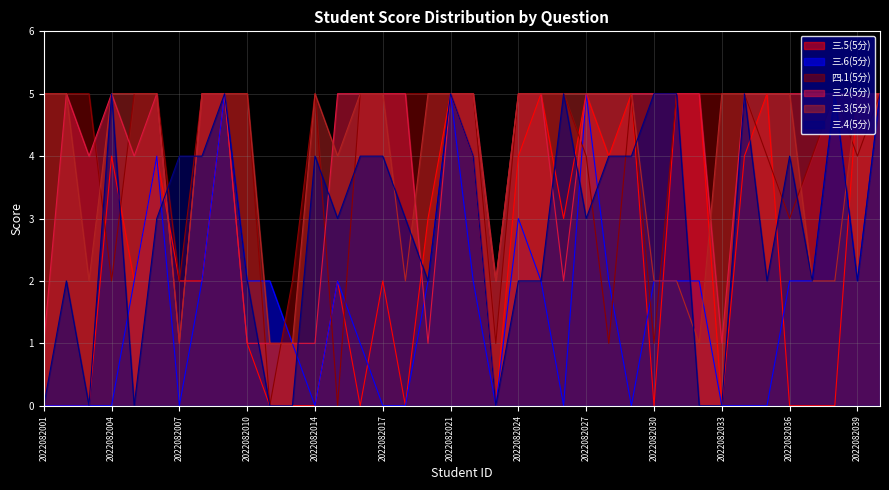

What is the value of the 三.3(5分) point at the 2nd from the left?

5